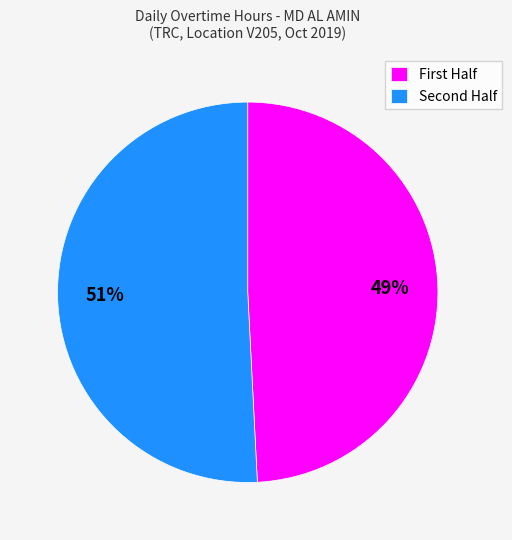

What is the majority slice?

Second Half